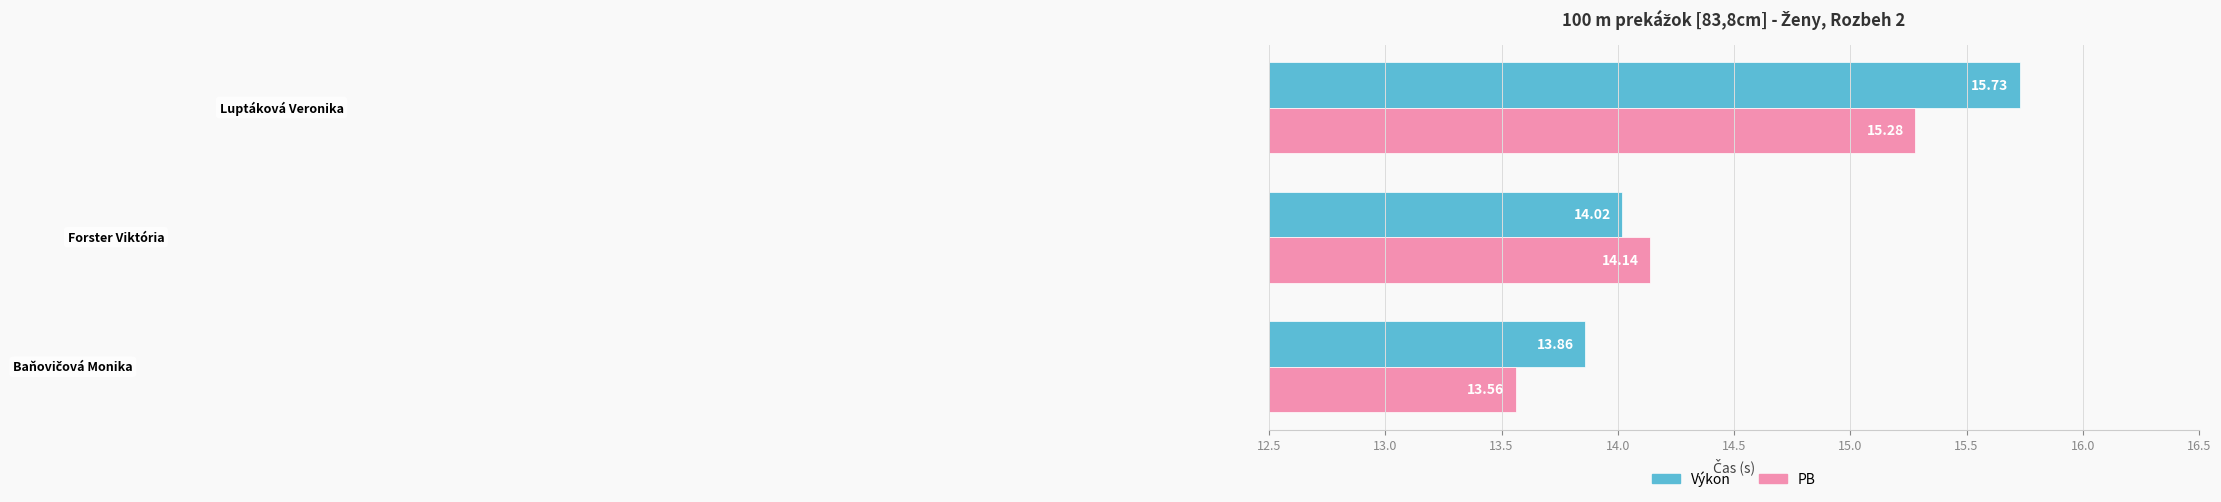

Which series has the largest total across all categories?

Výkon